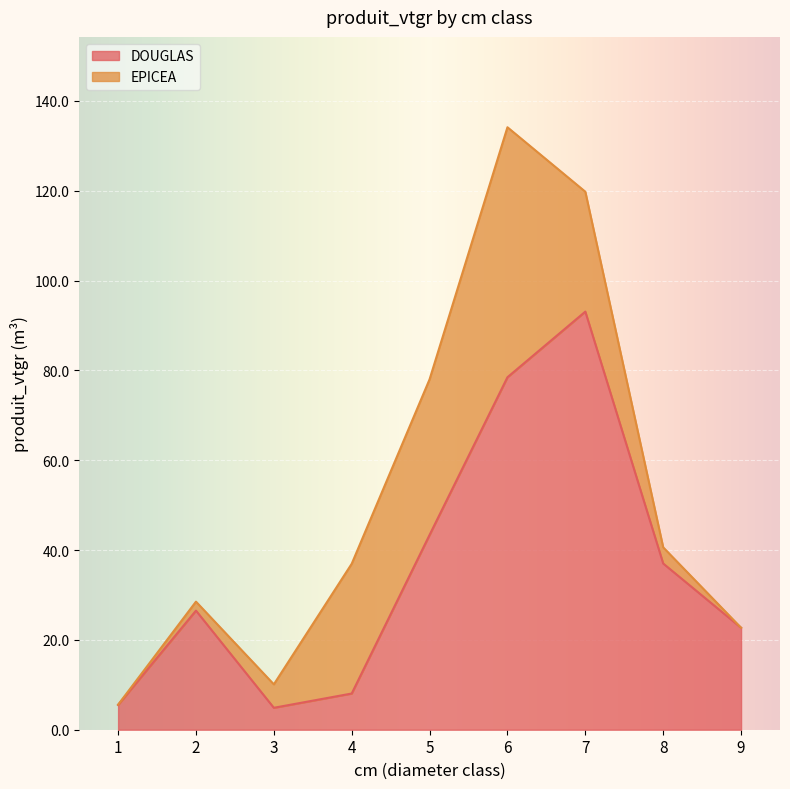

What is the sum of the values at 8 and 7?

130.1